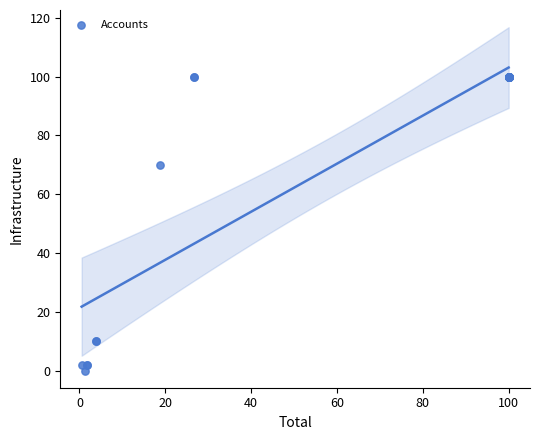

What Y value in the scatter plot is closest to 50?

70